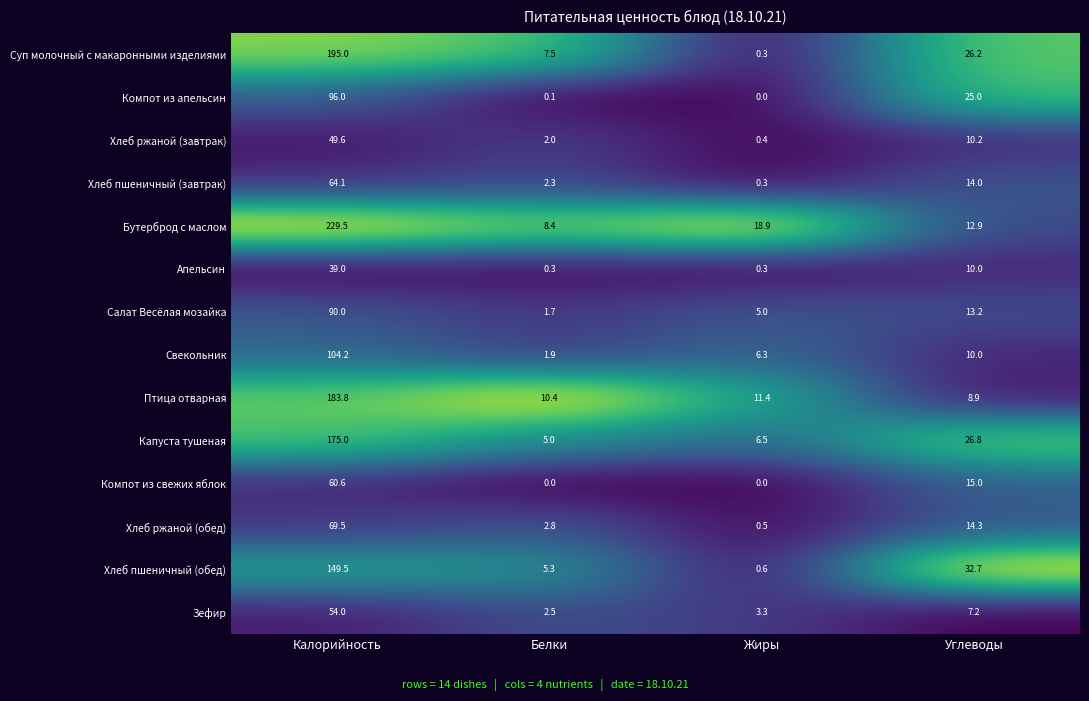

What is the difference between the second highest and minimum values in the Хлеб пшеничный (завтрак) series?

13.7